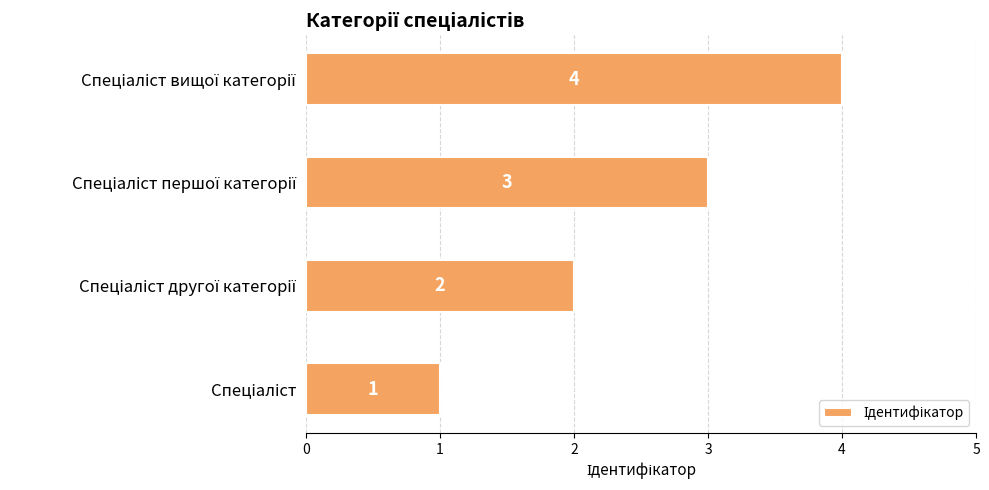

What is the maximum value shown in the chart?

4